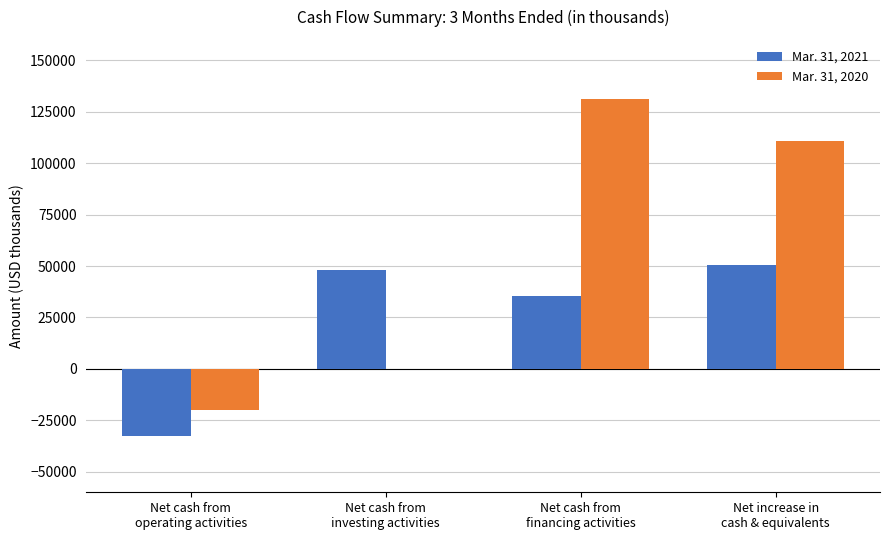

What is the maximum value shown in the chart?

131181